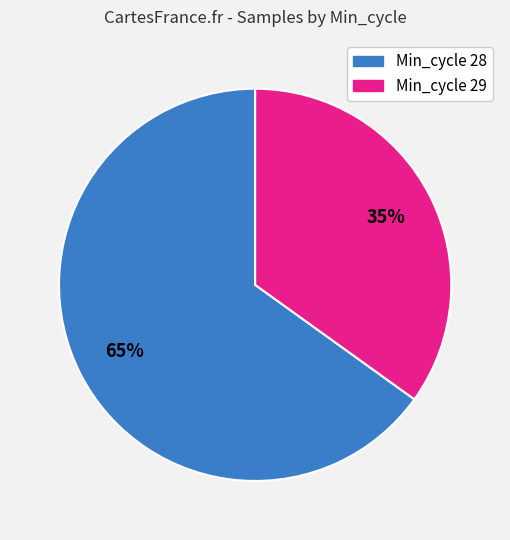

To the nearest percent, what is the average slice percentage?

50%